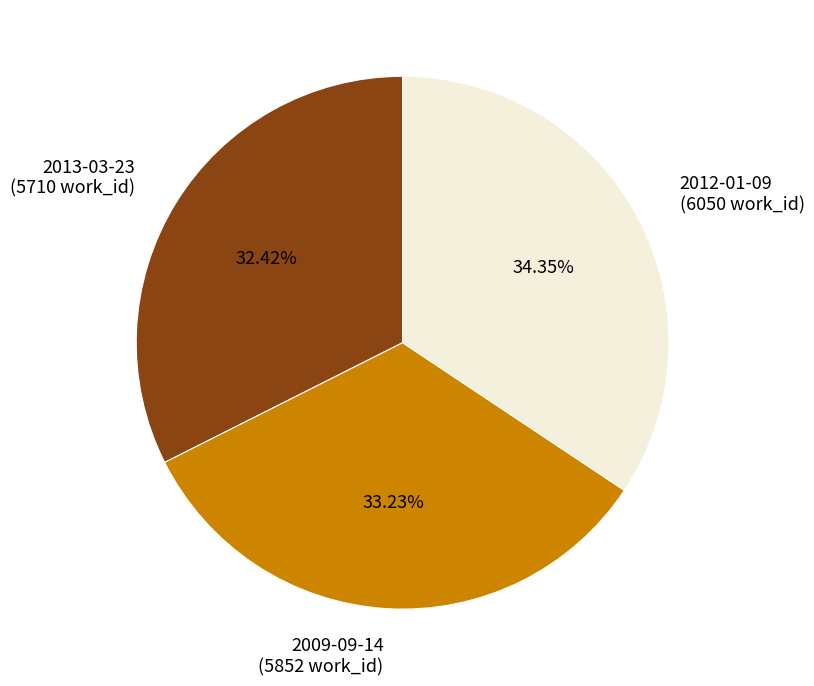

Is 2009-09-14 the majority of the pie?

No